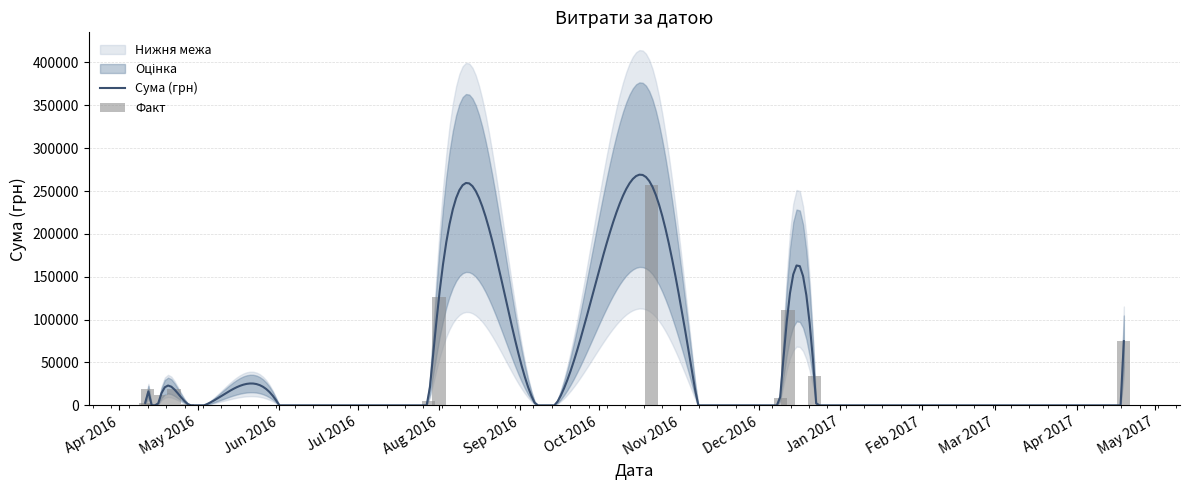

What is the minimum value shown in the chart?

52.4